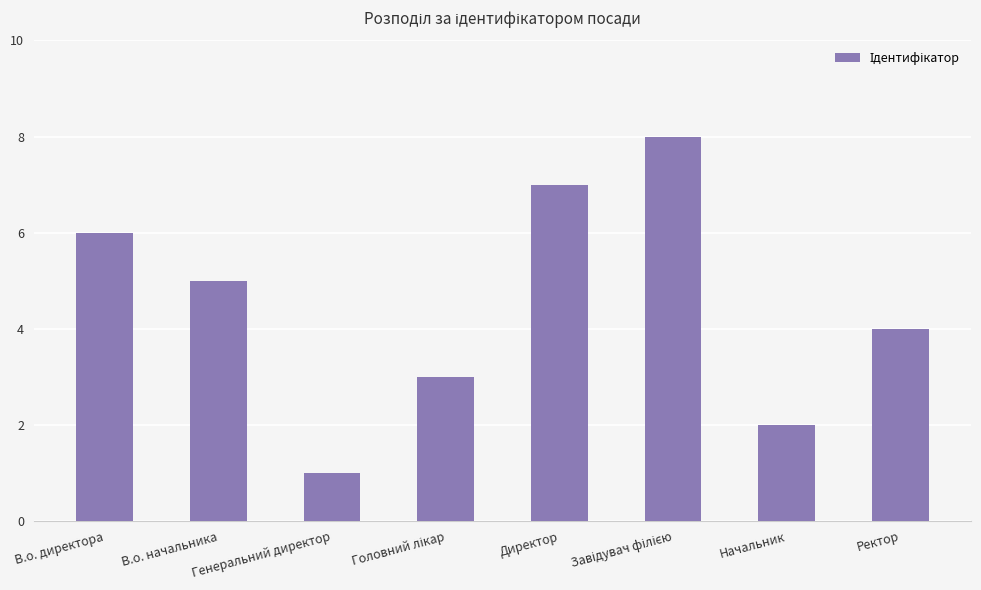

Does the chart contain stacked bars?

No